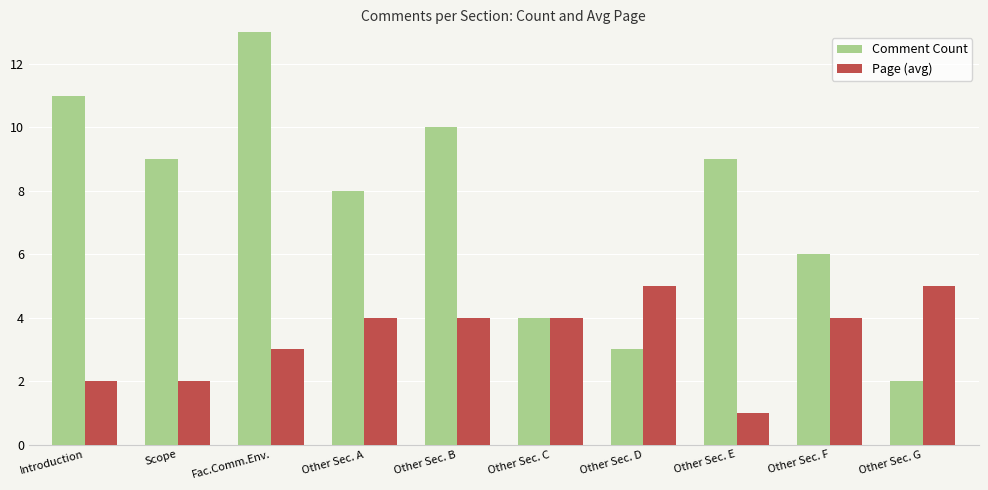

What is the difference between the Comment Count values at Introduction and Scope?

2